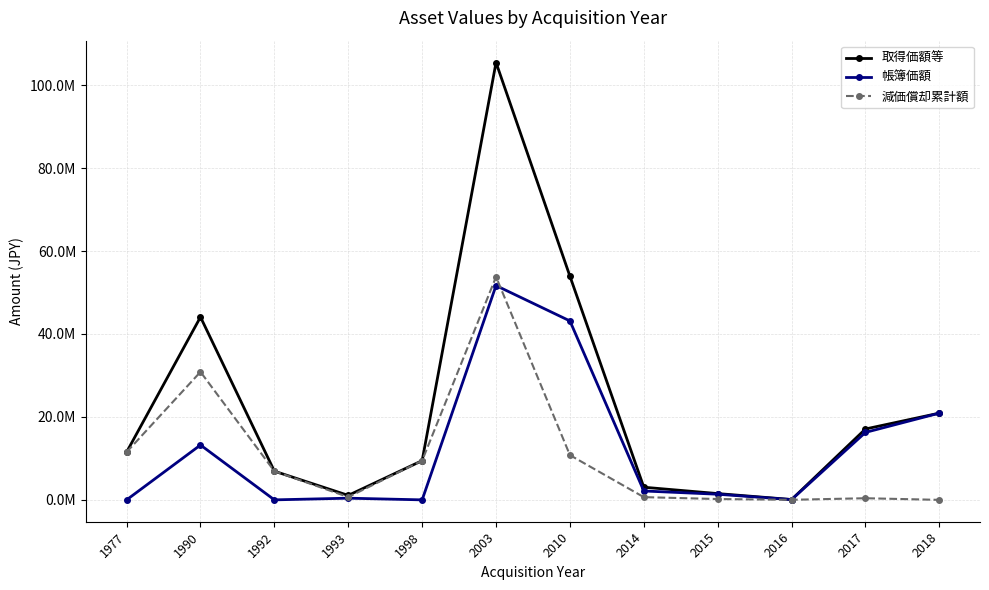

Rank the series by their average value, from lowest to highest.

減価償却累計額, 帳簿価額, 取得価額等